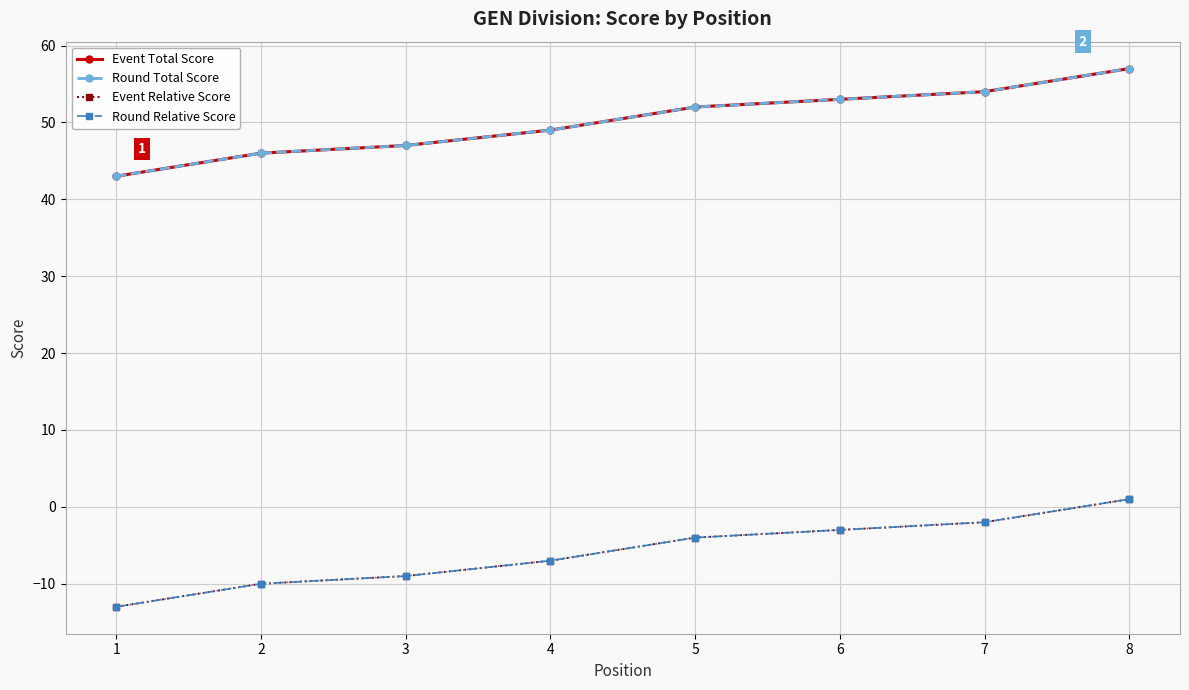

True or false: Round Total Score and Event Relative Score intersect in this chart.

False